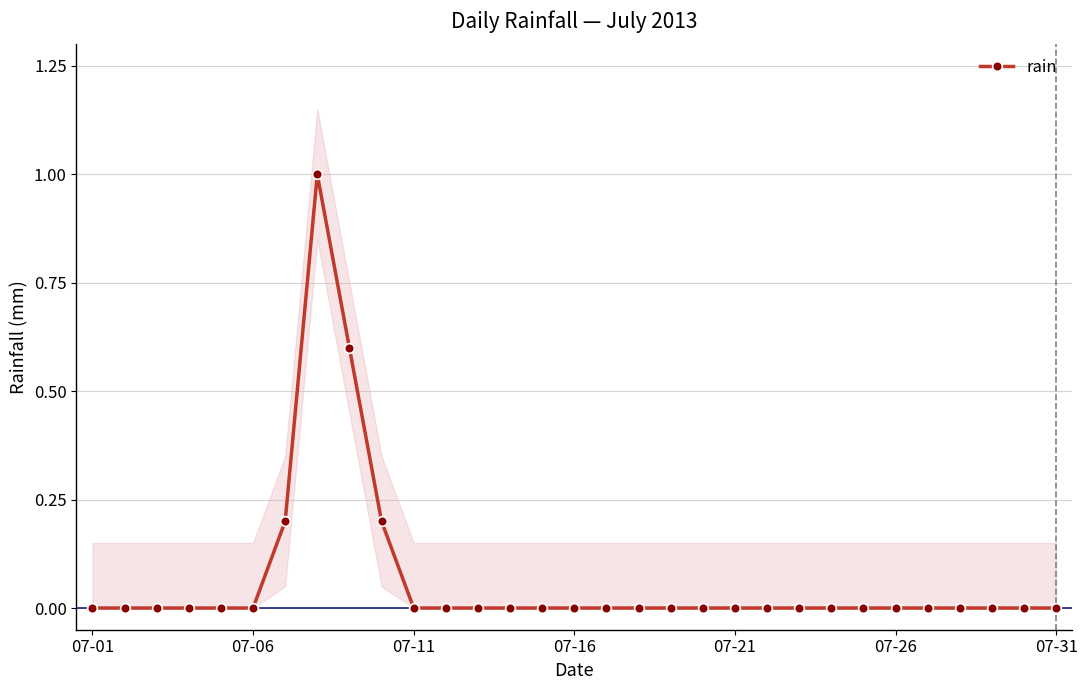

True or false: rain has a value of 0.0 at 07-26.

True